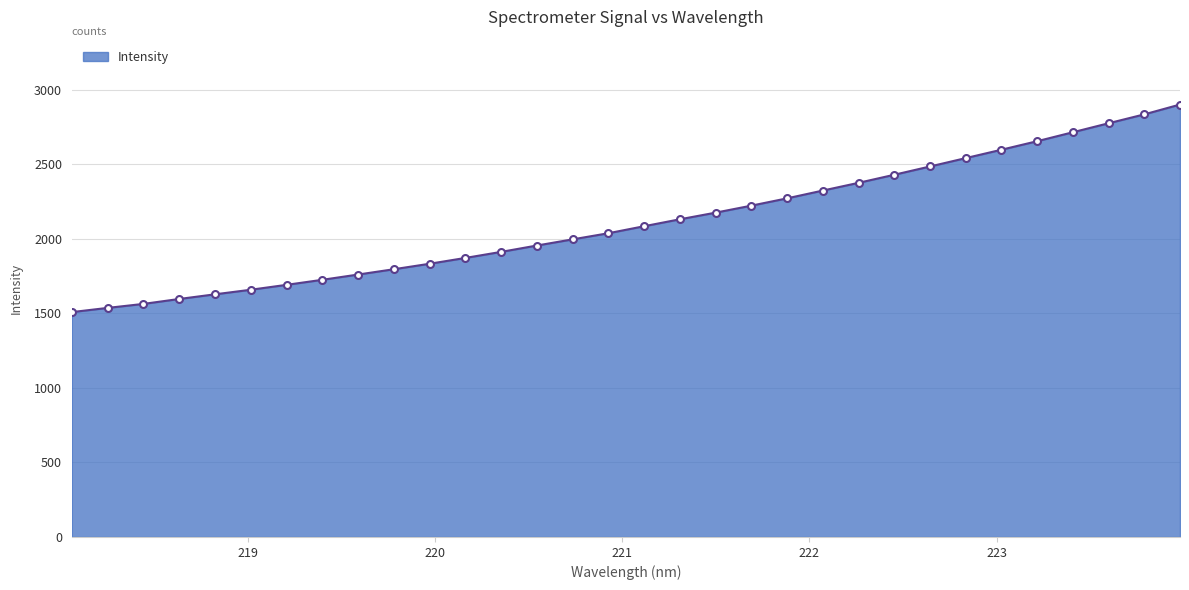

What is the difference between the maximum and minimum values?

1391.8